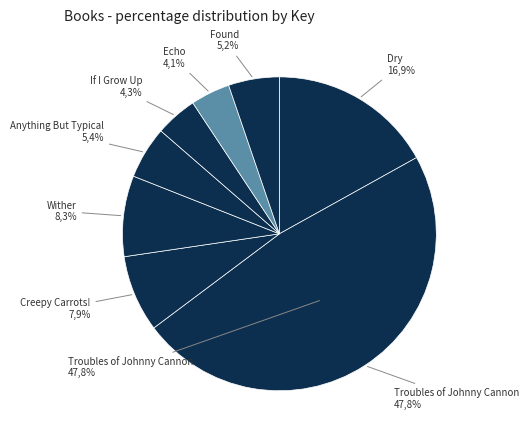

To the nearest percent, what is the difference between the largest and smallest slice percentages?

44%